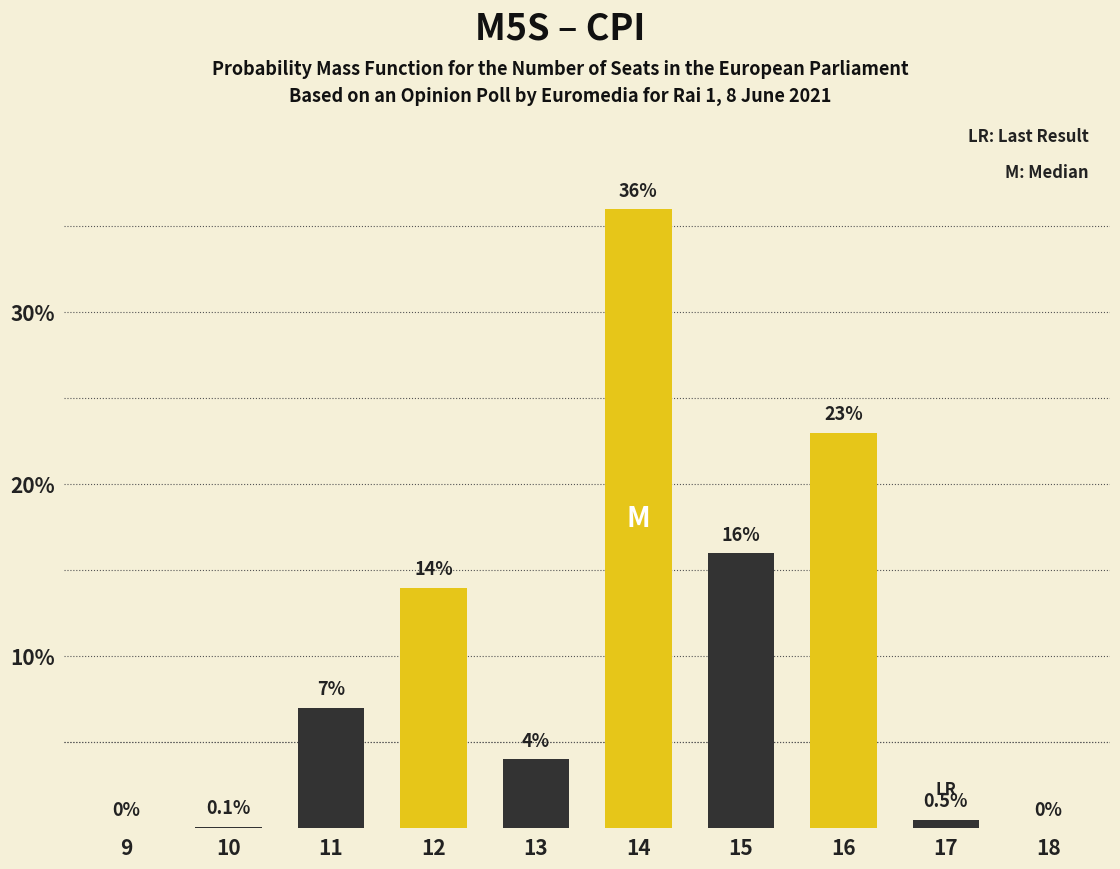

What is the change in value from 11 to 14?

+29.0